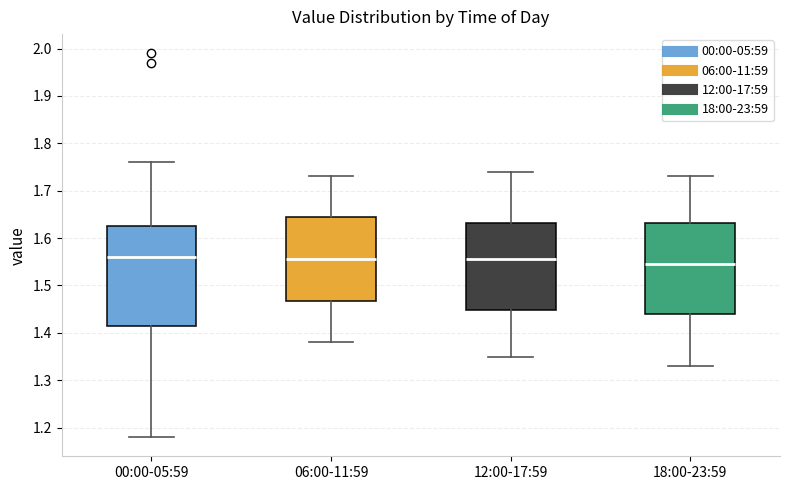

Which box is the tallest, from its lower edge to its upper edge?

00:00-05:59